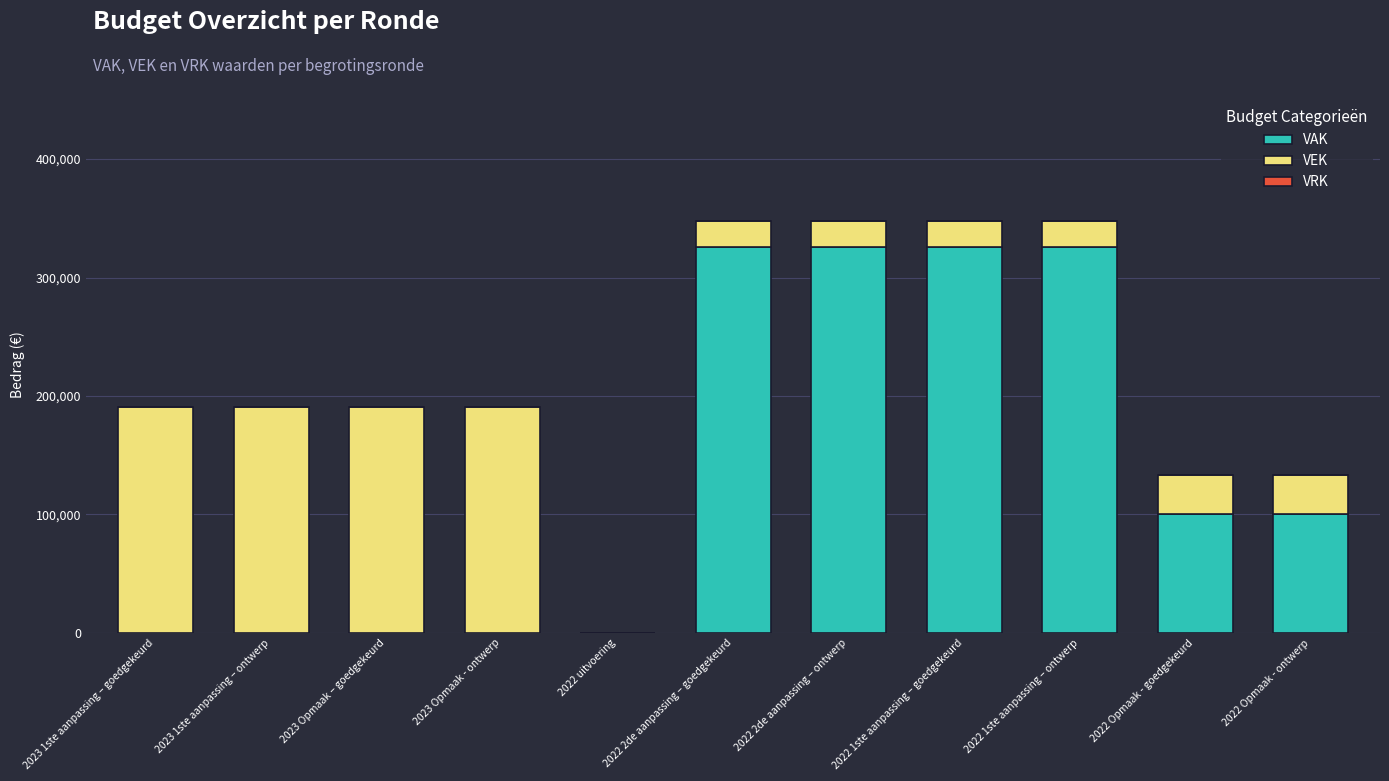

What is the highest value of the VAK series?

326000